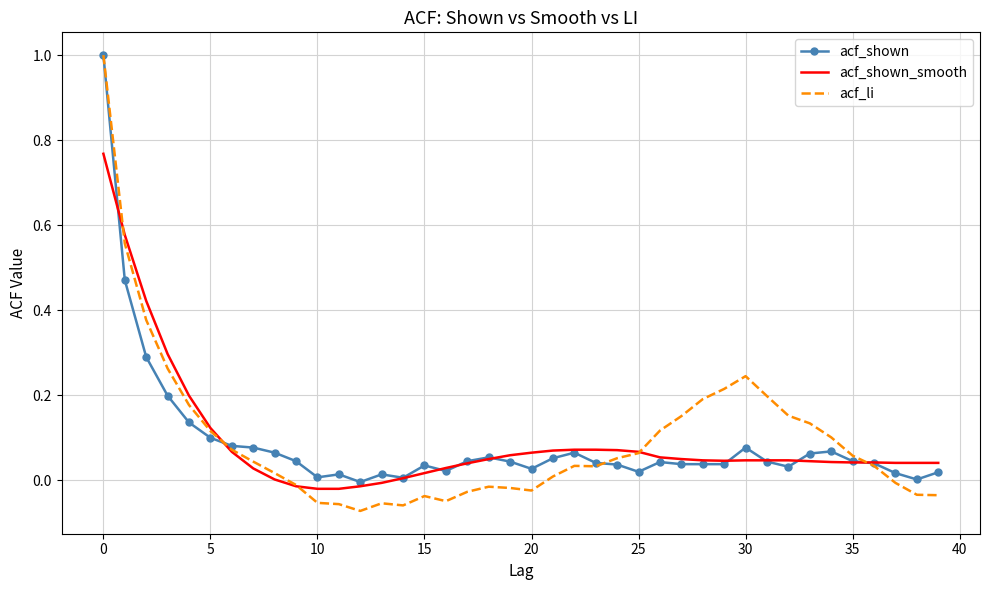

What are all the series names shown in the legend?

acf_shown, acf_shown_smooth, acf_li